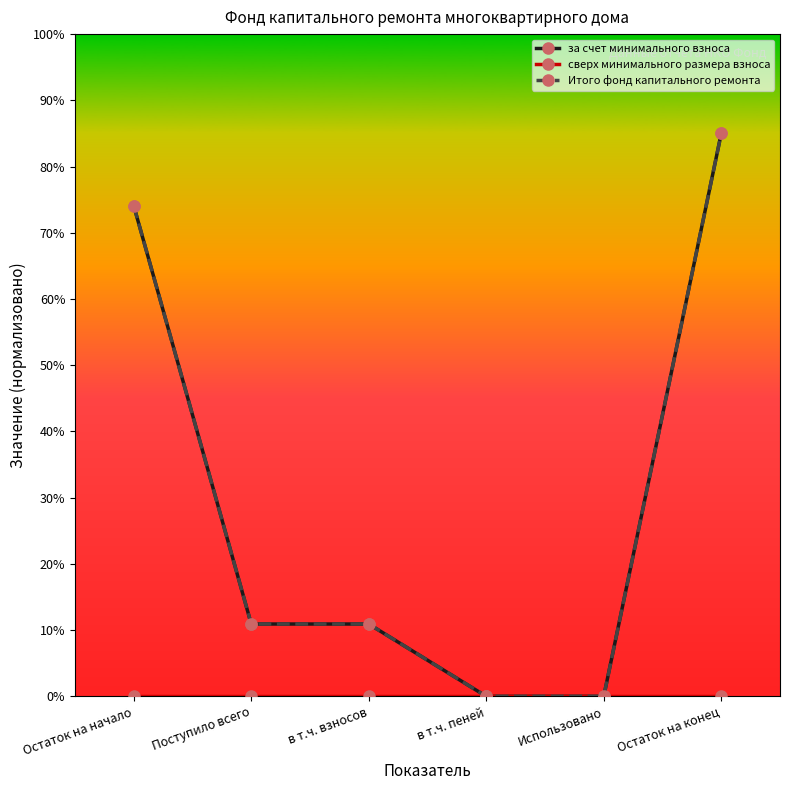

What is the total value across all series at Поступило всего?

21.8